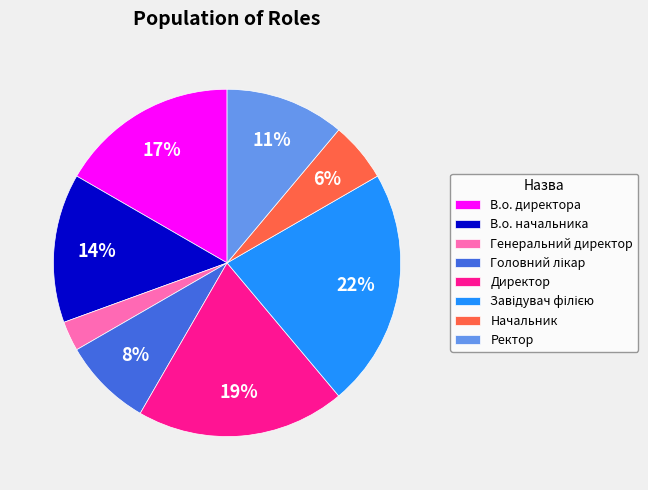

What percentage is the В.о. начальника slice, to the nearest percent?

14%